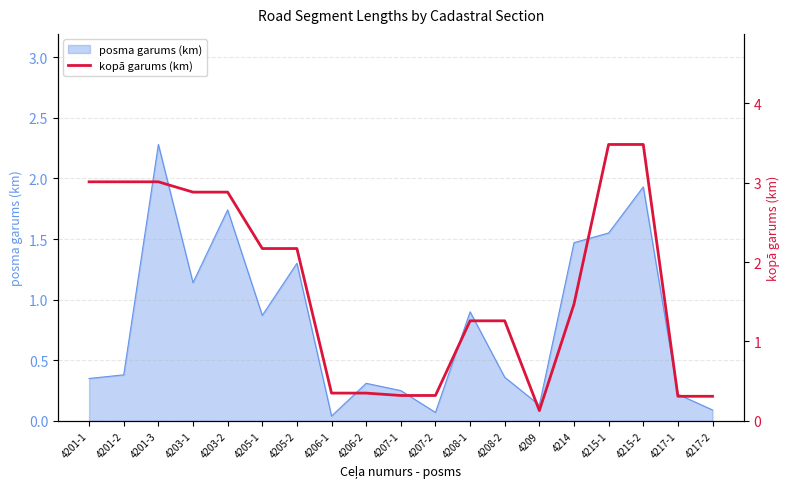

What is the difference between the second highest and minimum values?

3.4